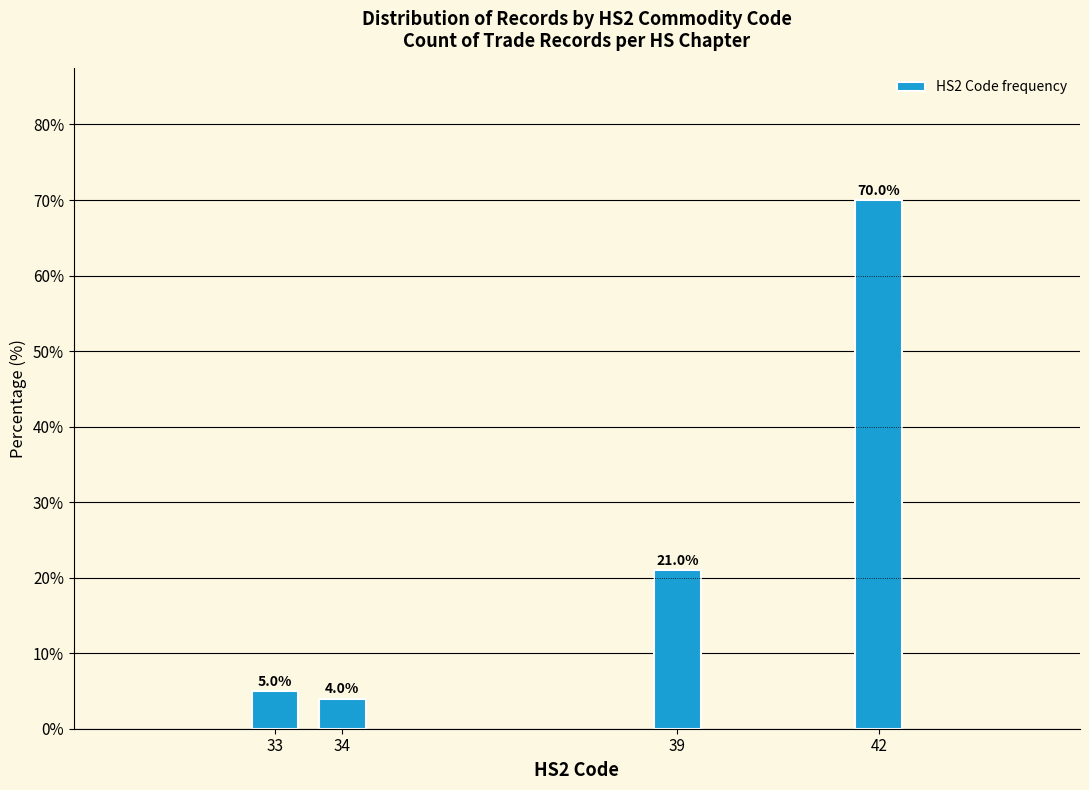

Reading left to right, extract all data points from this chart.

33=5	34=4	39=21	42=70